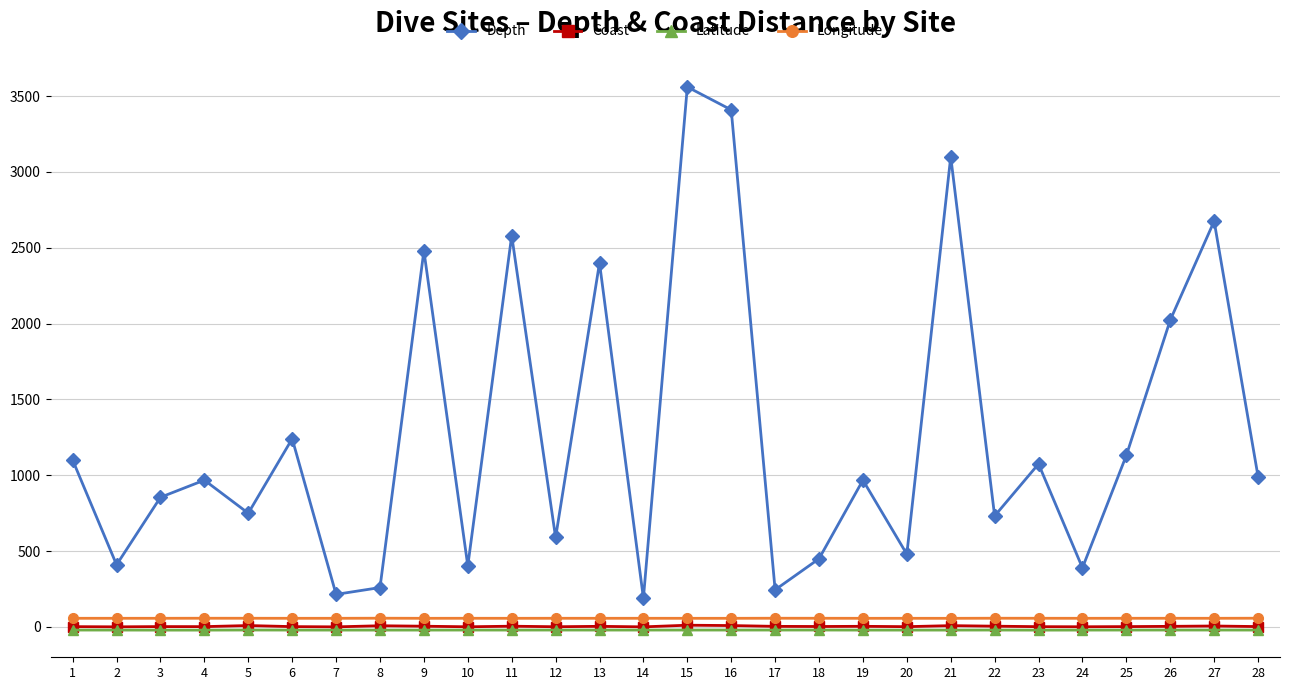

Which series changed the most between 8 and 26?

Depth